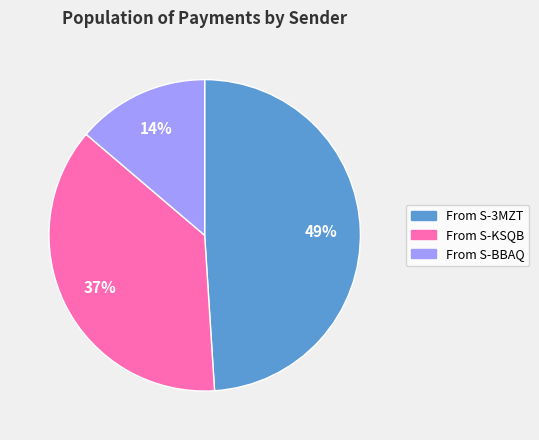

Is there a majority slice in this chart?

No